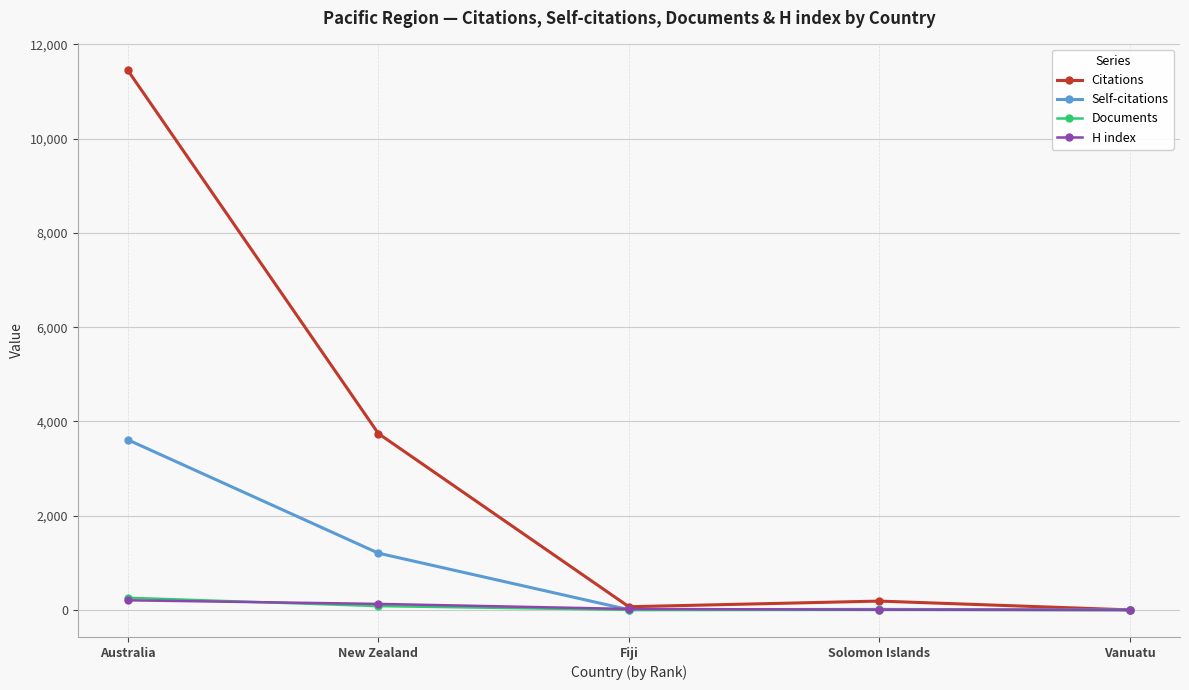

What is the label of the 3rd point from the right?

Fiji